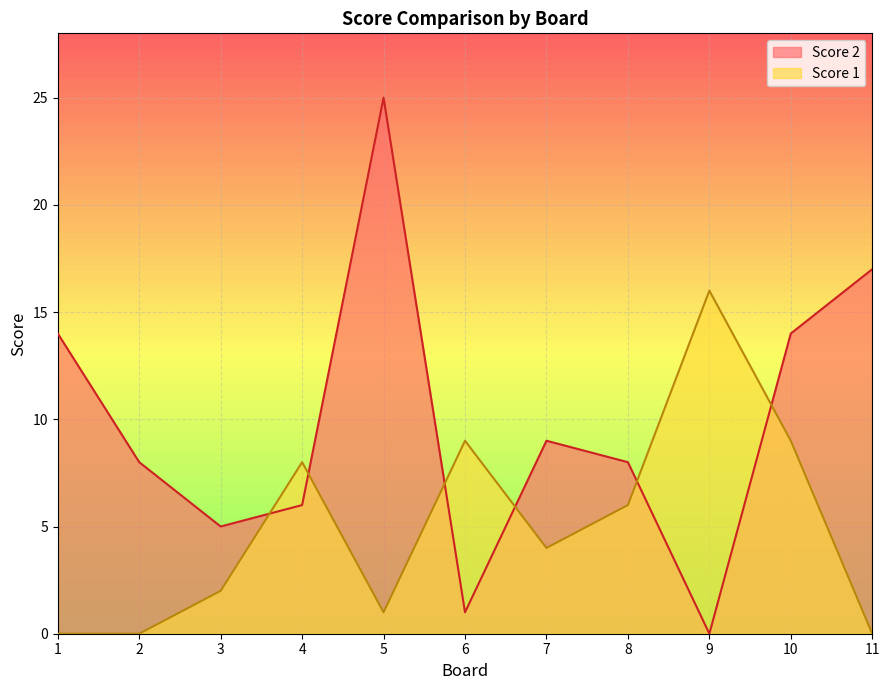

True or false: Score 1 has a value of 11 at 8.

False